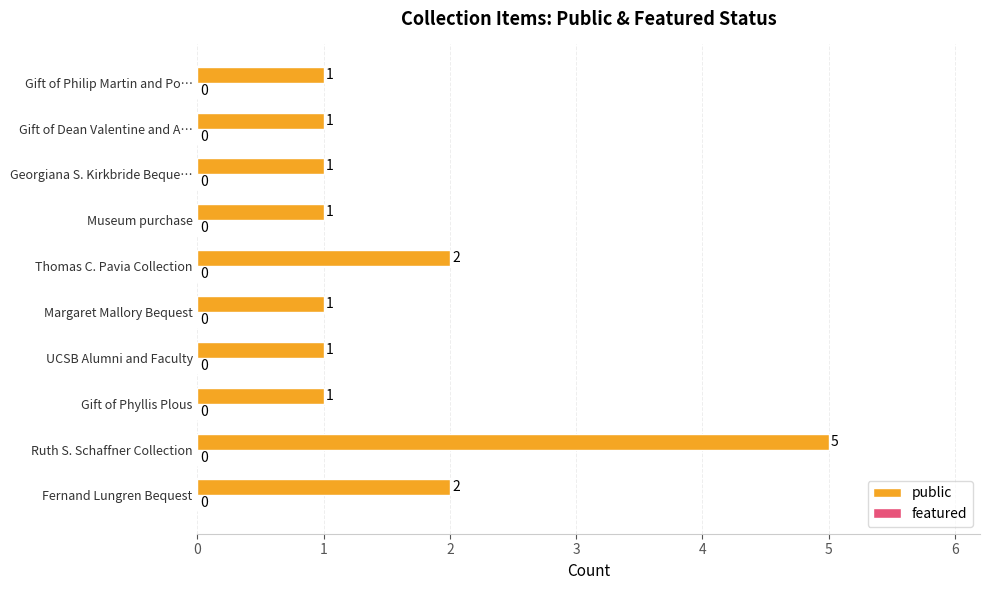

Count the values in the range 1 to 2.

9